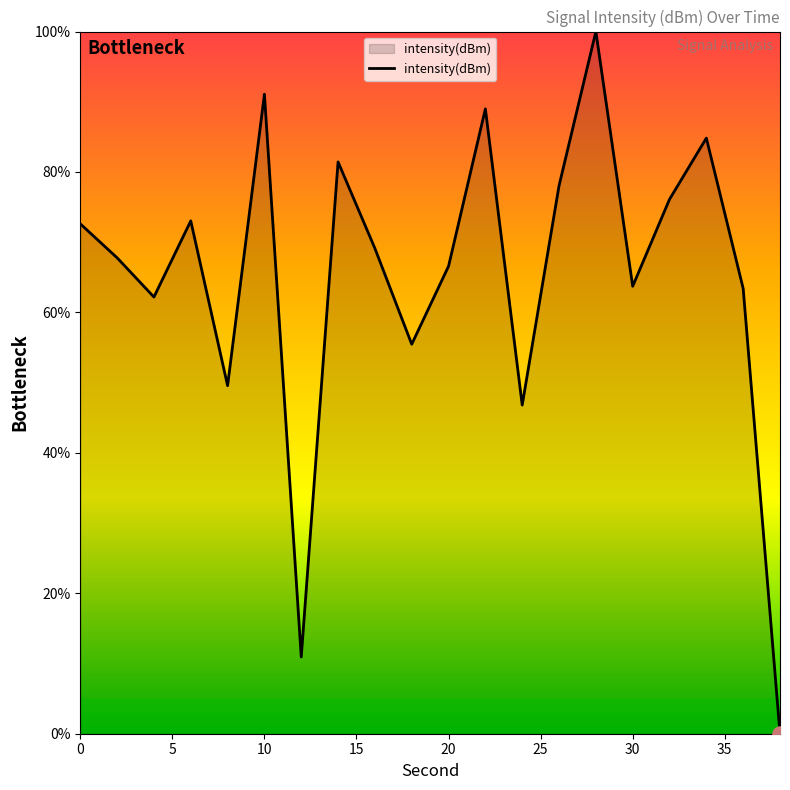

What is the maximum value shown in the chart?

100.0